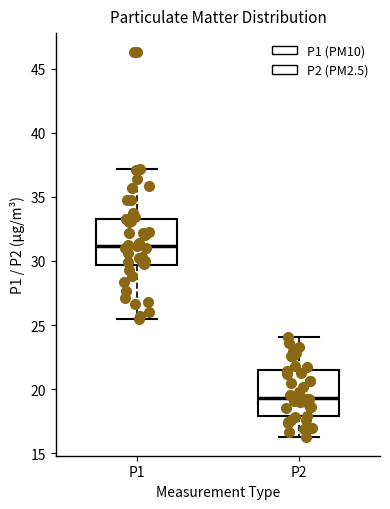

Where does the lower whisker of the box for P1 end on the y-axis? The values are not printed on the chart, so give them approximately, as read against the axis.

25.5